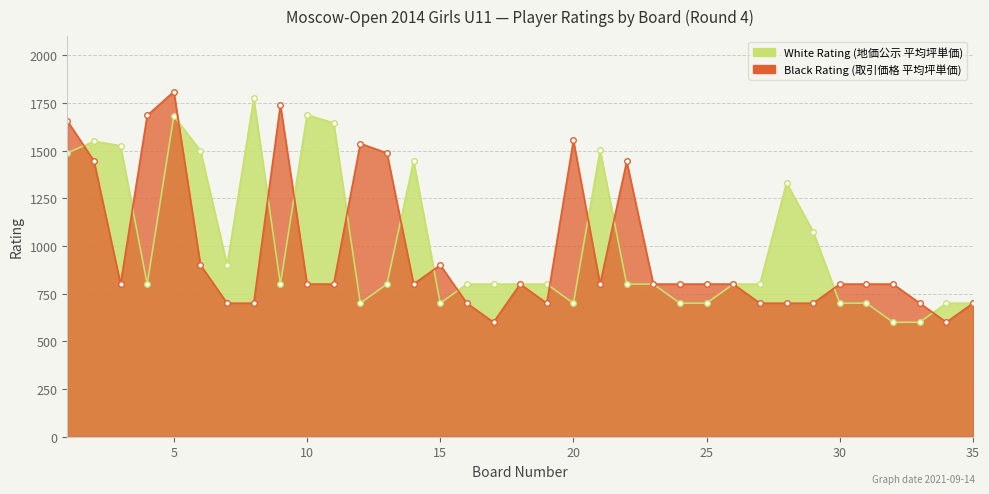

Which series has the largest range (max minus min)?

Black Rating